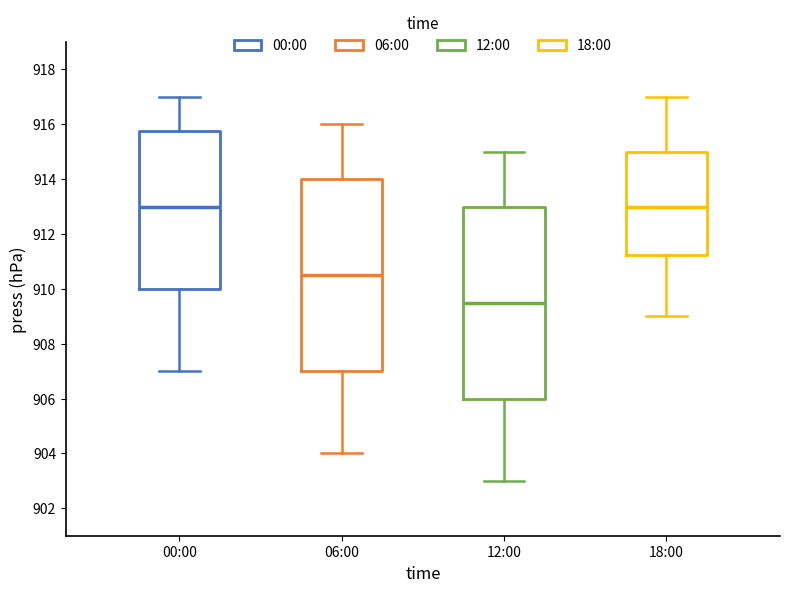

Reading left to right, read every box against the y-axis: the position of its median line, the range the box covers, and the ends of its whiskers. The values are not printed on the chart, so give them approximately, as read against the axis.

00:00: median 913.0, box 910.0 to 915.8, whiskers 907.0 to 917.0
06:00: median 910.6, box 907.0 to 914.0, whiskers 904.0 to 916.0
12:00: median 909.6, box 906.0 to 913.0, whiskers 903.0 to 915.0
18:00: median 913.0, box 911.2 to 915.0, whiskers 909.0 to 917.0